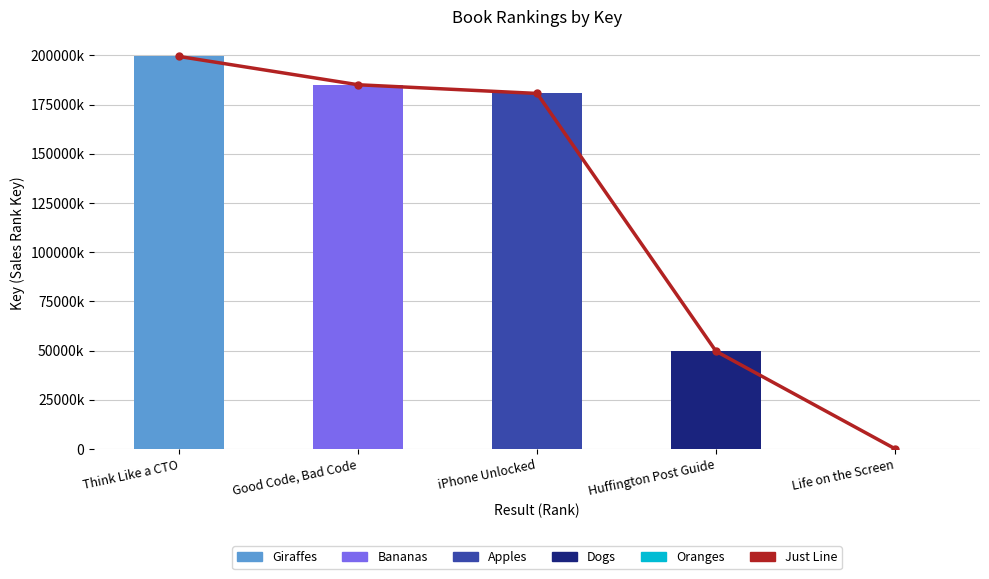

Which series has the widest spread of values?

Just Line